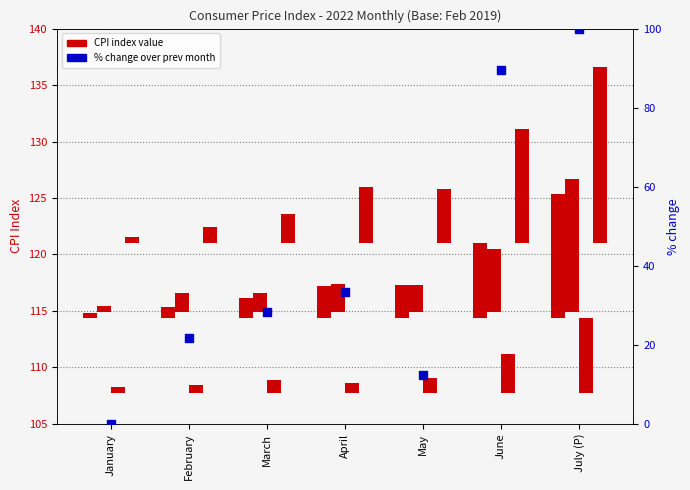

What is the total value across all series at June?

115.1